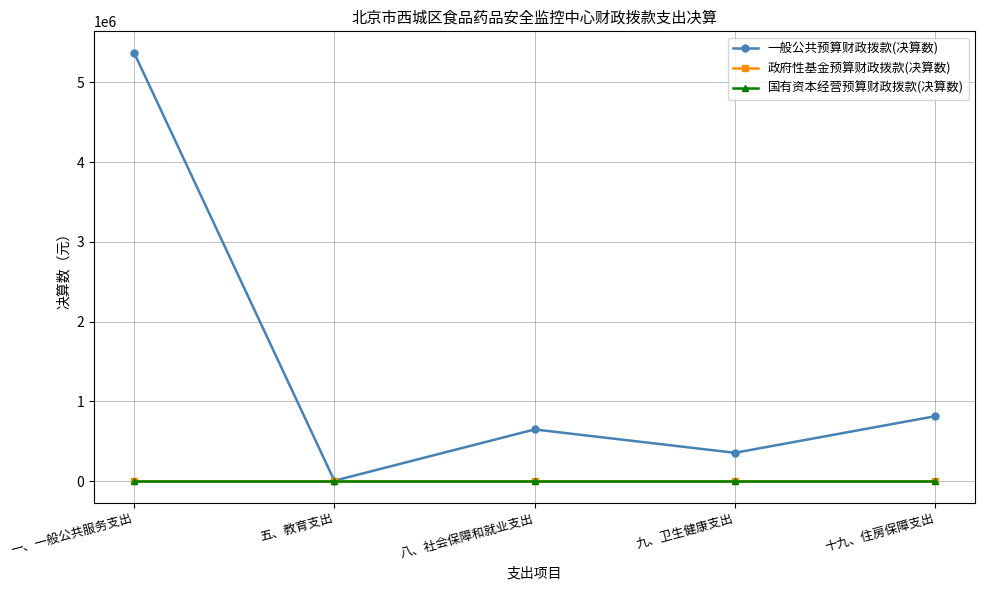

What position from the left is 十九、住房保障支出?

5